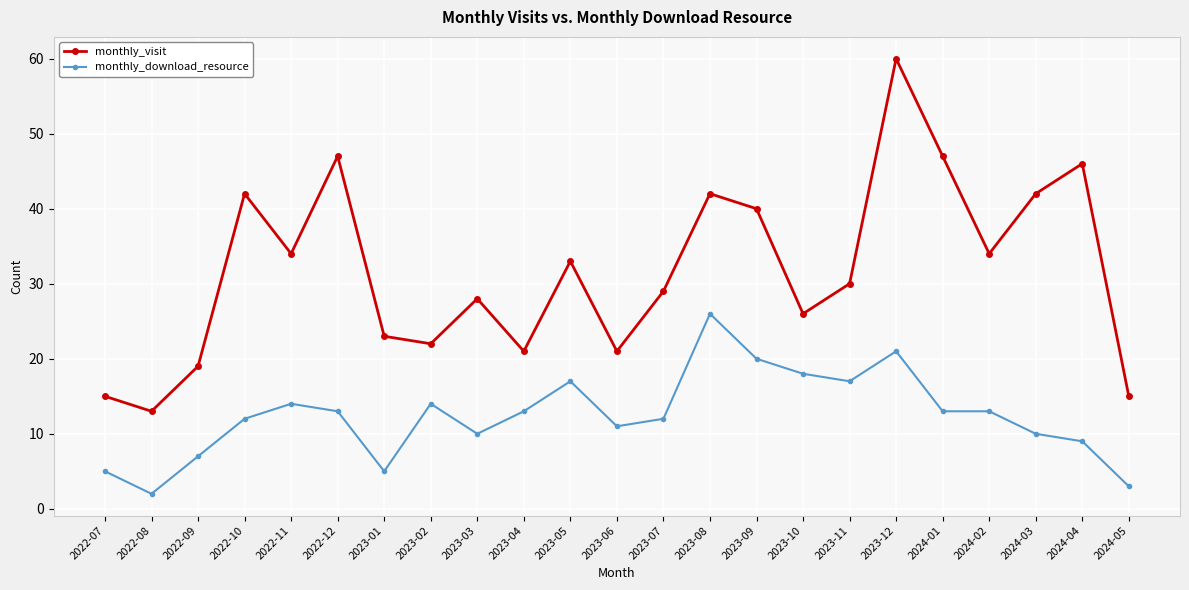

What is the approximate value of monthly_download_resource at 2024-01?

13